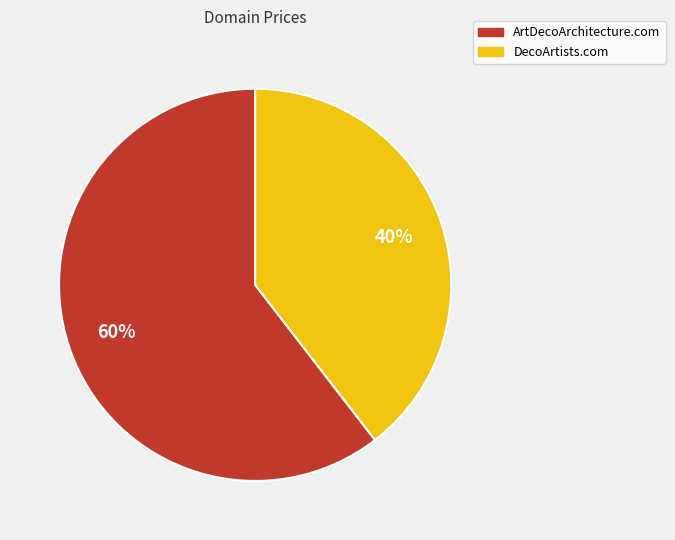

Rank the categories by value from highest to lowest.

ArtDecoArchitecture.com, DecoArtists.com